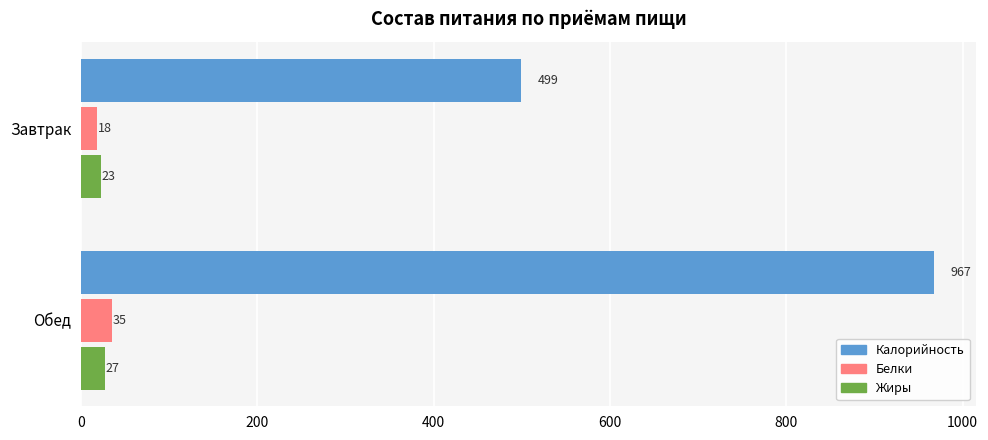

At which category is the sum across all series the highest?

Обед